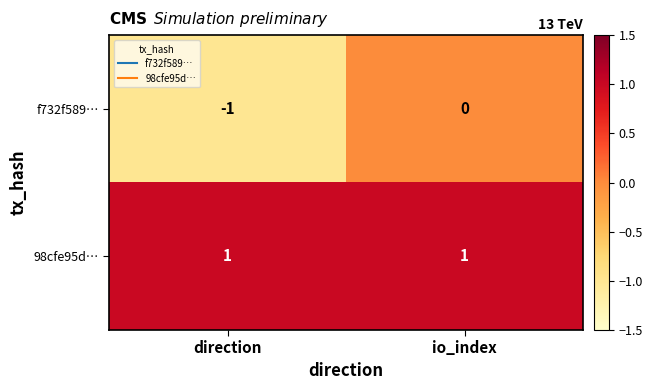

Reading left to right, extract all data points from this chart.

f732f589…: -1	0
98cfe95d…: 1	1